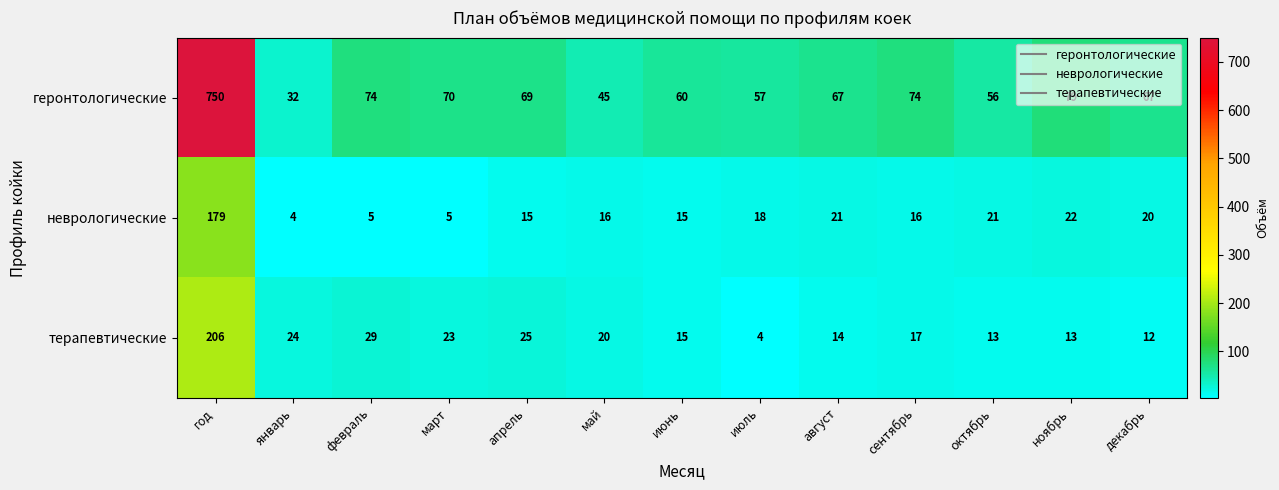

Where does the терапевтические series first go above 17?

год